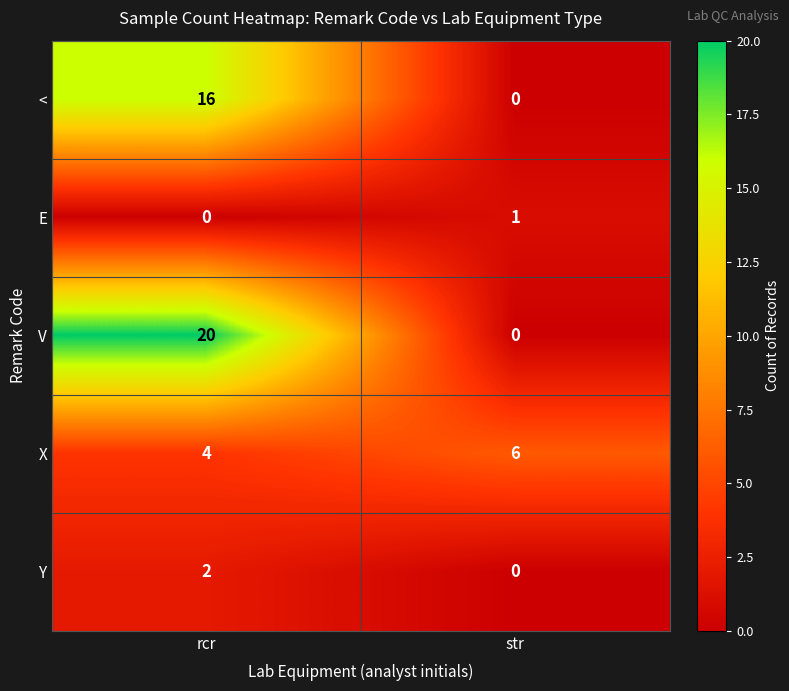

Which series has the widest spread of values?

V